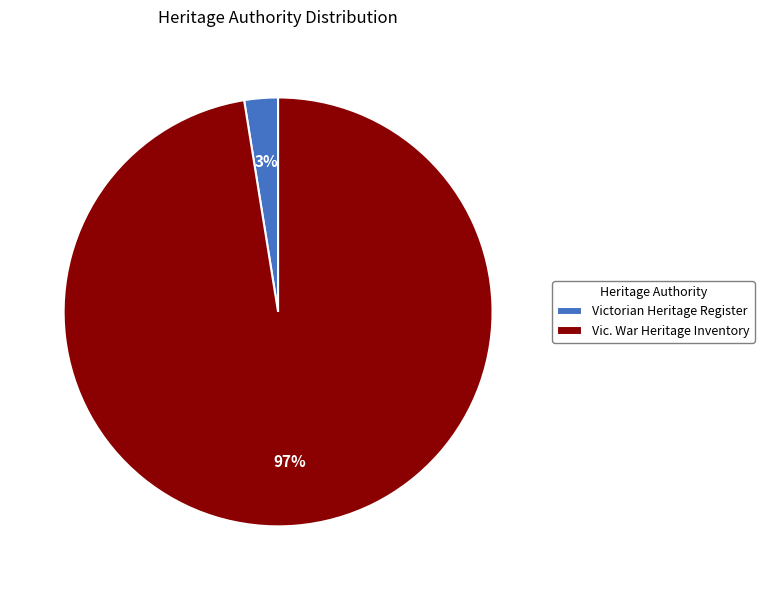

Count the number of slices in the pie.

2